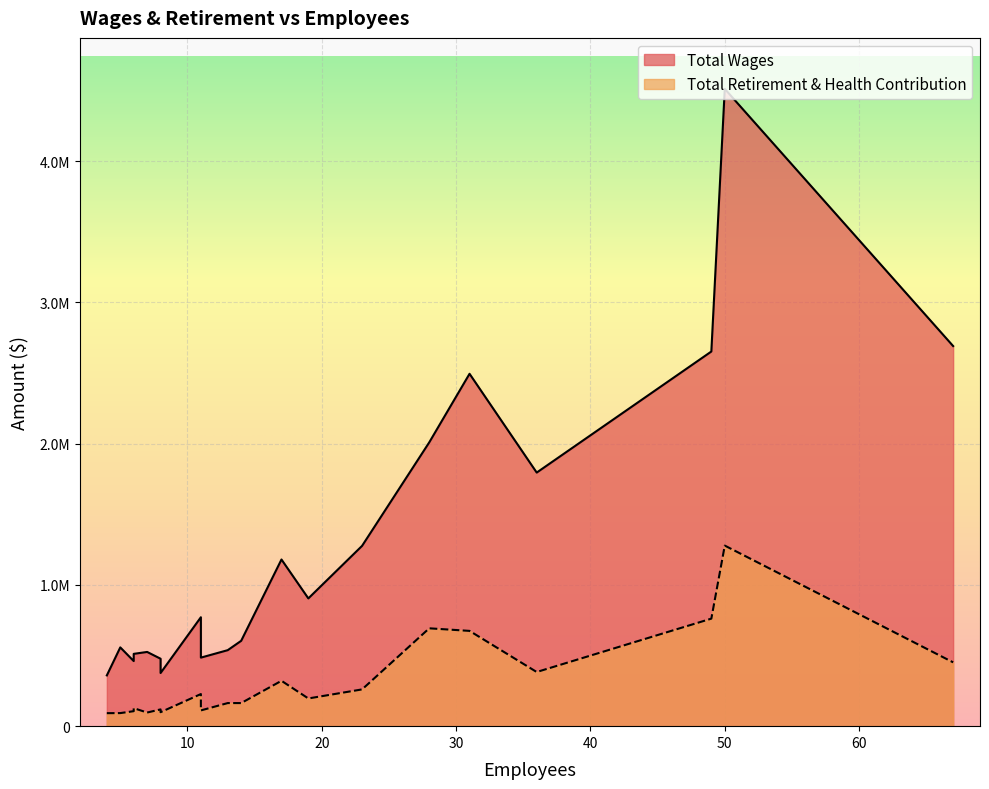

Between 17 and 5, which series saw the biggest shift?

Total Wages